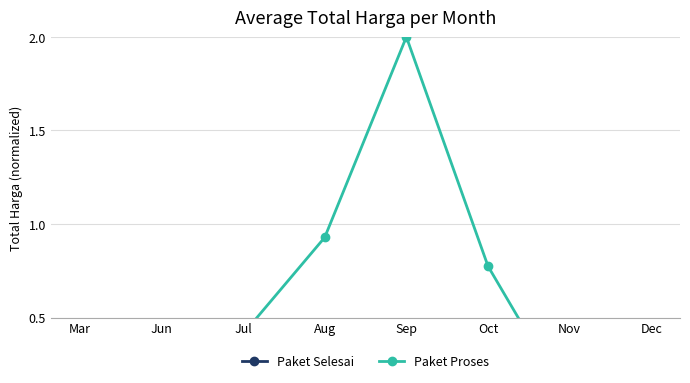

How many interior local peaks does the Paket Selesai series have?

1